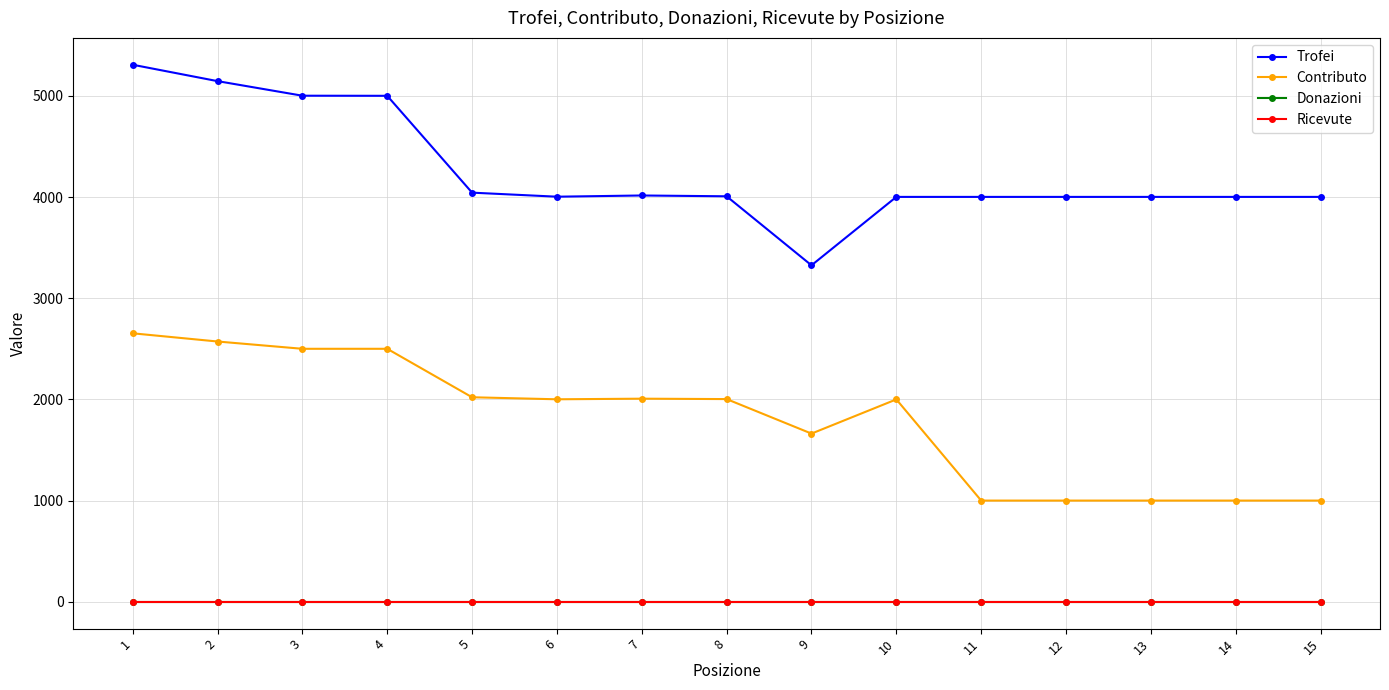

Is this an area chart (filled region under the line)?

No